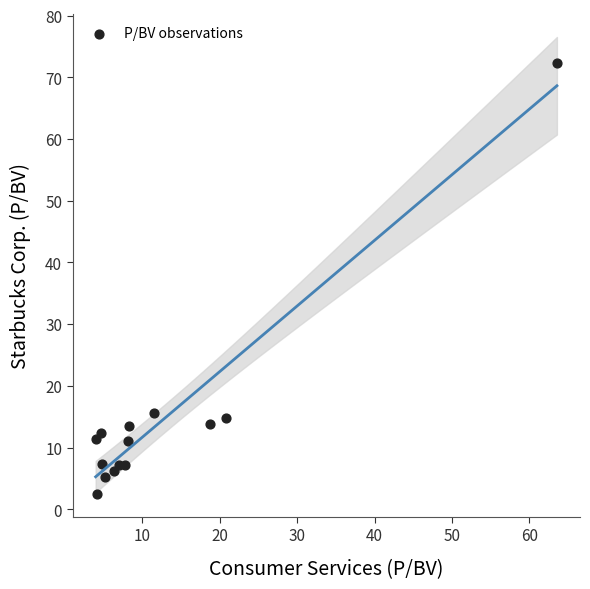

What is the range of X values (max minus min)?

59.6